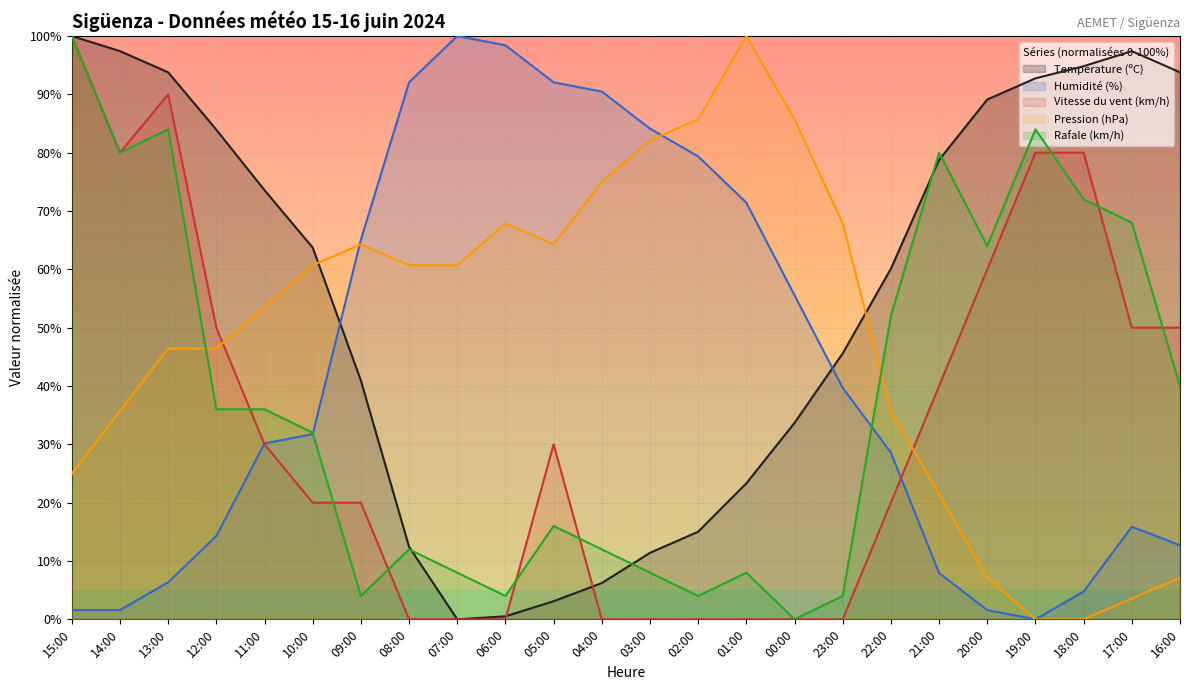

How many lines are shown in the chart?

5